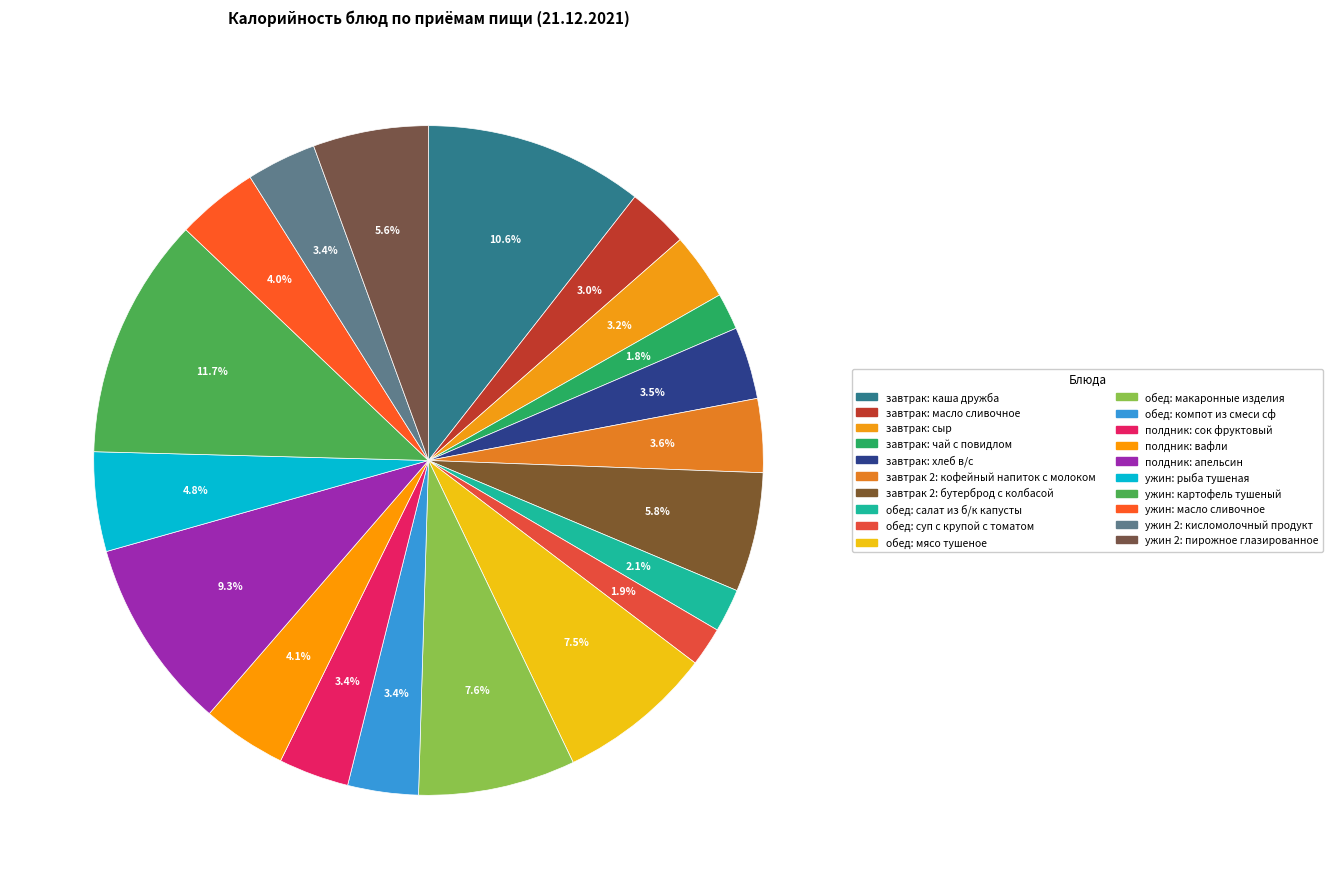

How many slices are in this pie chart?

20